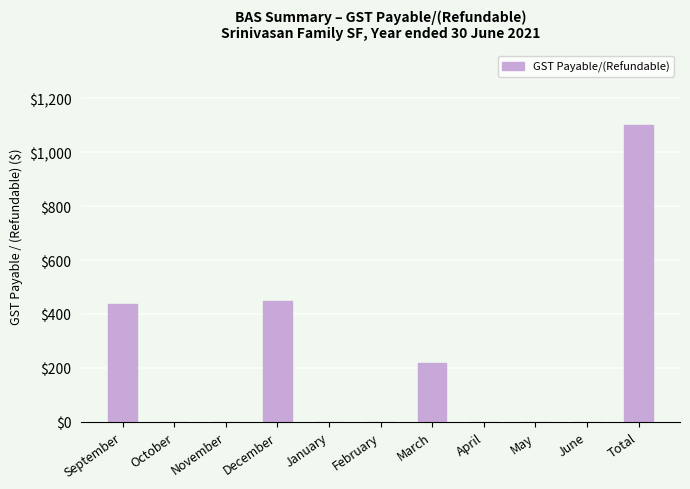

Does the chart contain stacked bars?

No